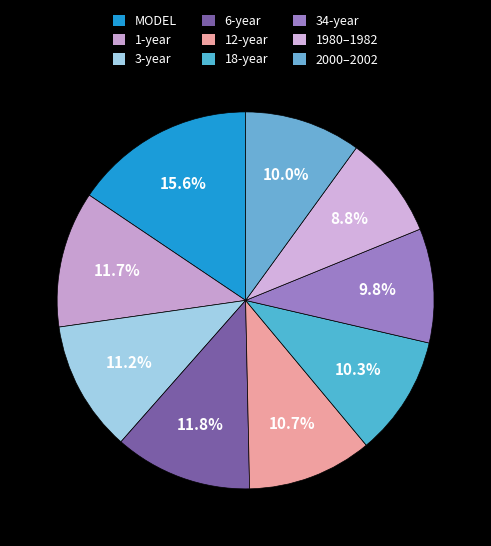

Between 34-year and 3-year, which is larger?

3-year